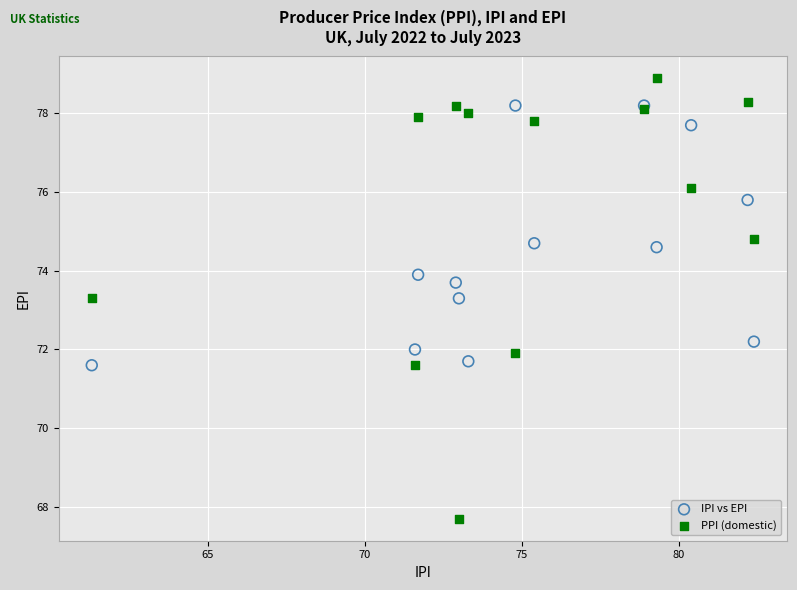

Which series has the largest Y range (max minus min)?

PPI (domestic)